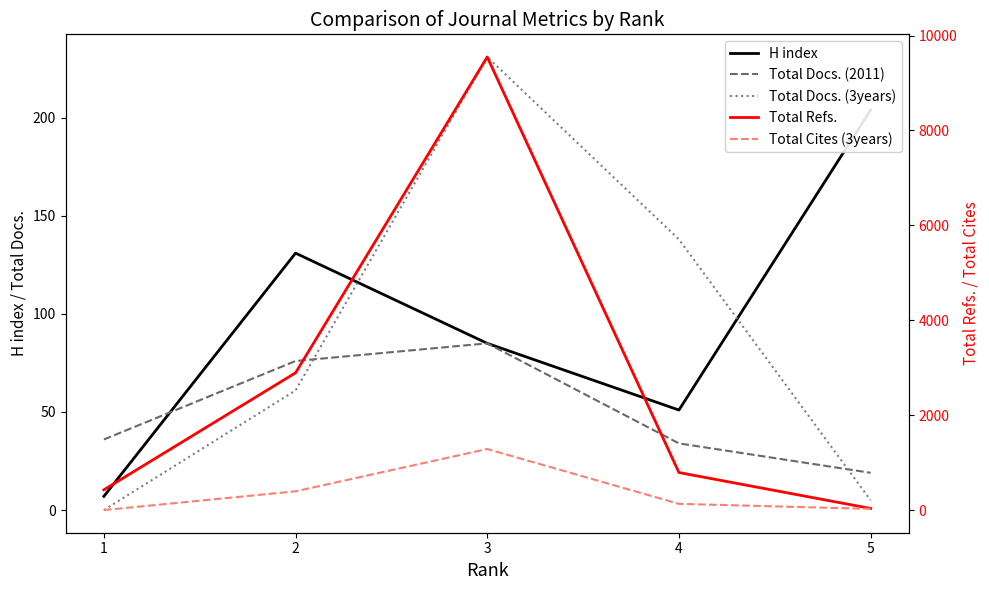

The value of H index at 1 is 7. True or false?

True